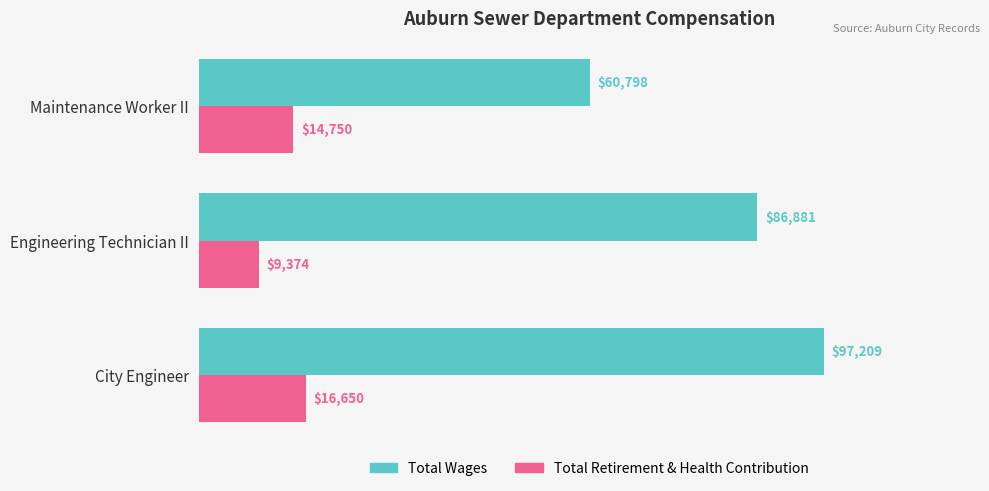

Which category has the lowest value in the Total Wages series?

Maintenance Worker II